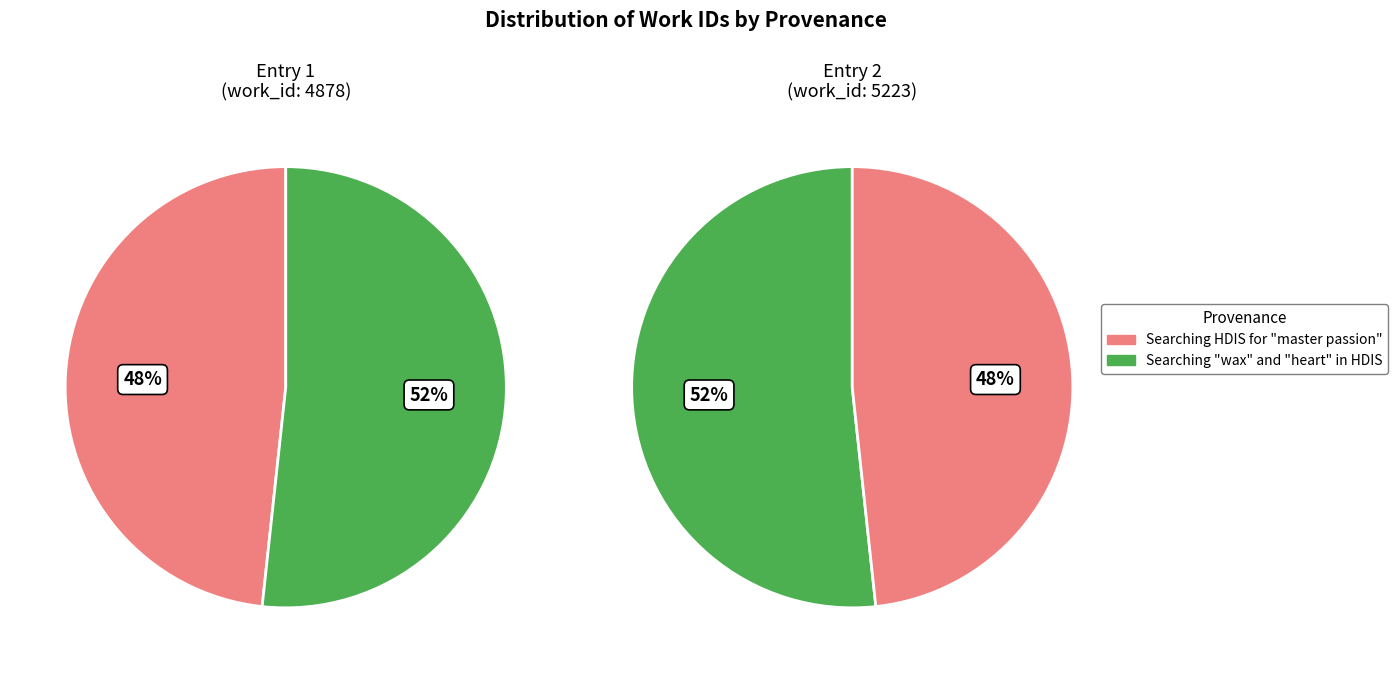

How much of the chart is everything except Searching "wax" and "heart" in HDIS?

48.3%